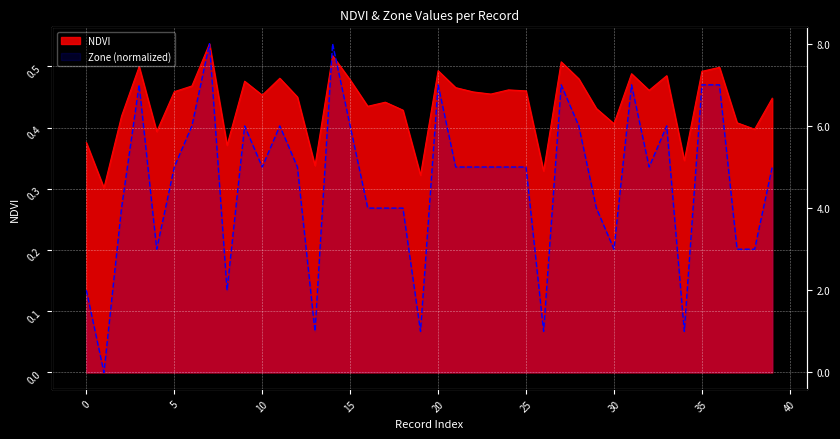

Which series changed the most between 6 and 34?

Zone